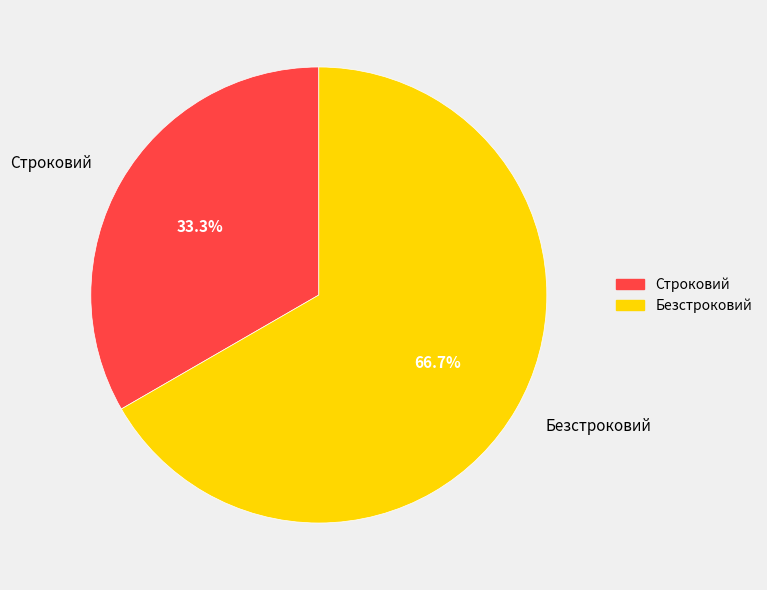

Count the number of slices in the pie.

2